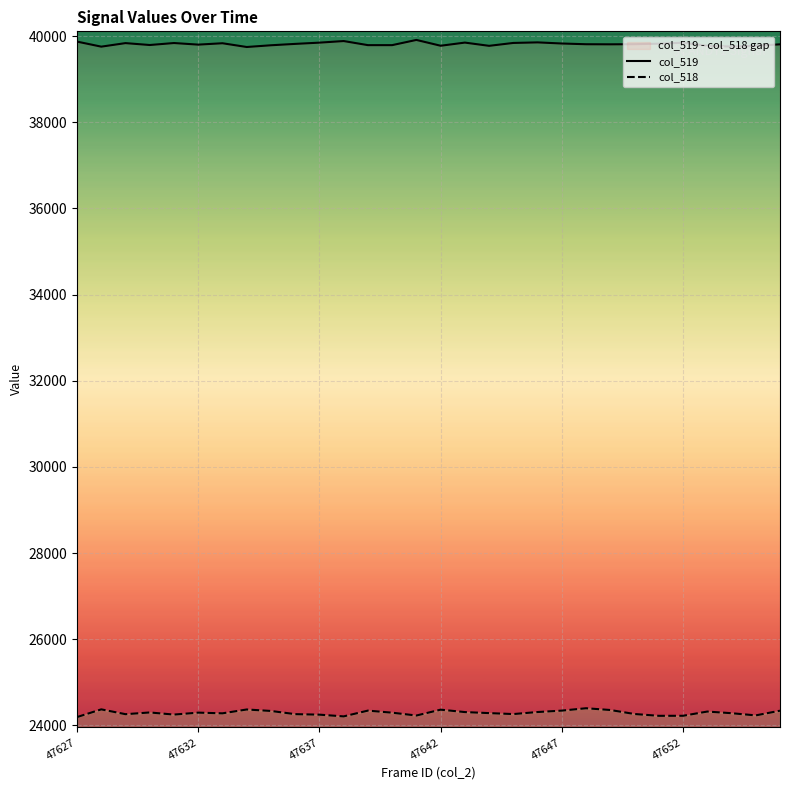

List the series in order of their overall mean, highest first.

col_519, col_518